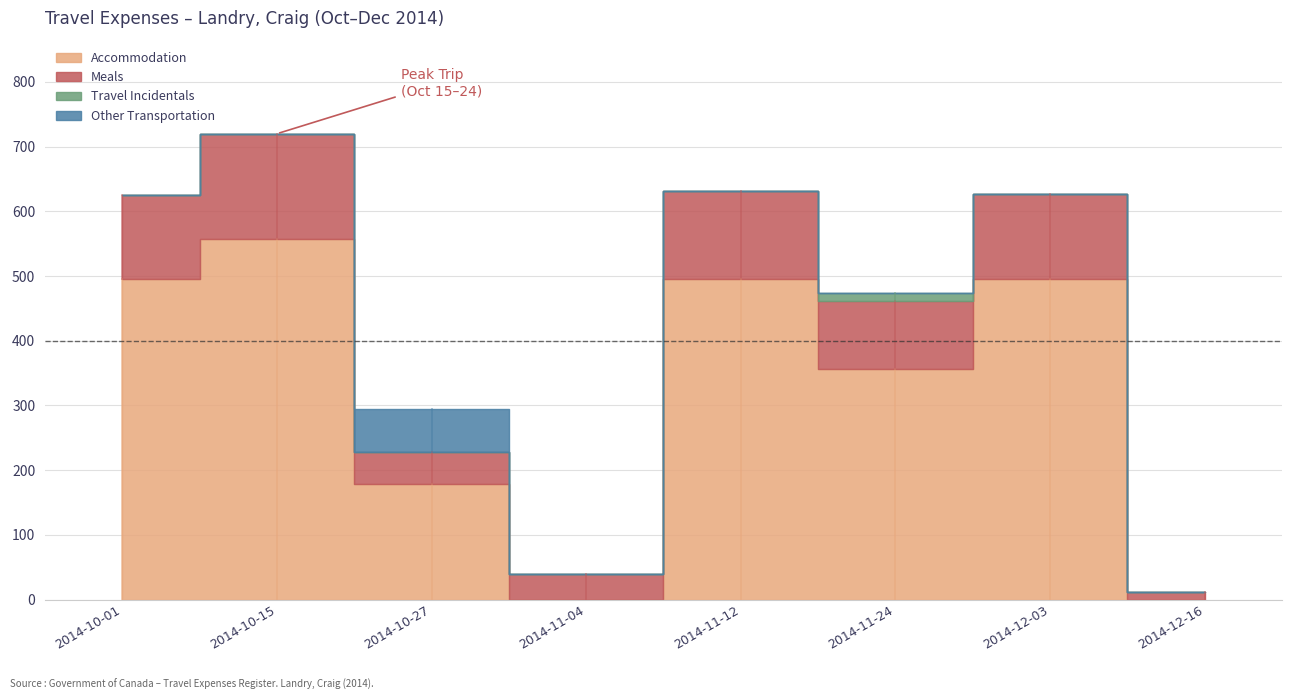

Rank the series by their maximum value, from highest to lowest.

Accommodation, Meals, Other Transportation, Travel Incidentals